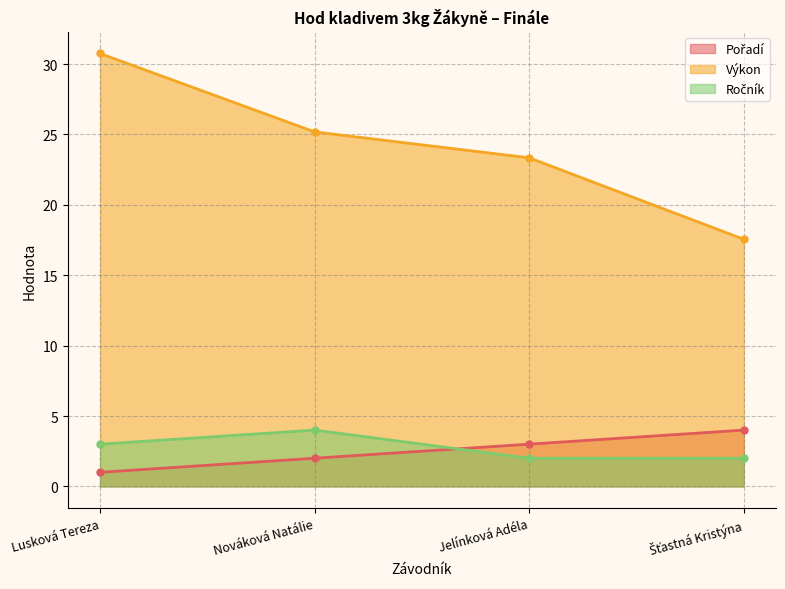

At which label is Ročník closest to 3?

Lusková Tereza